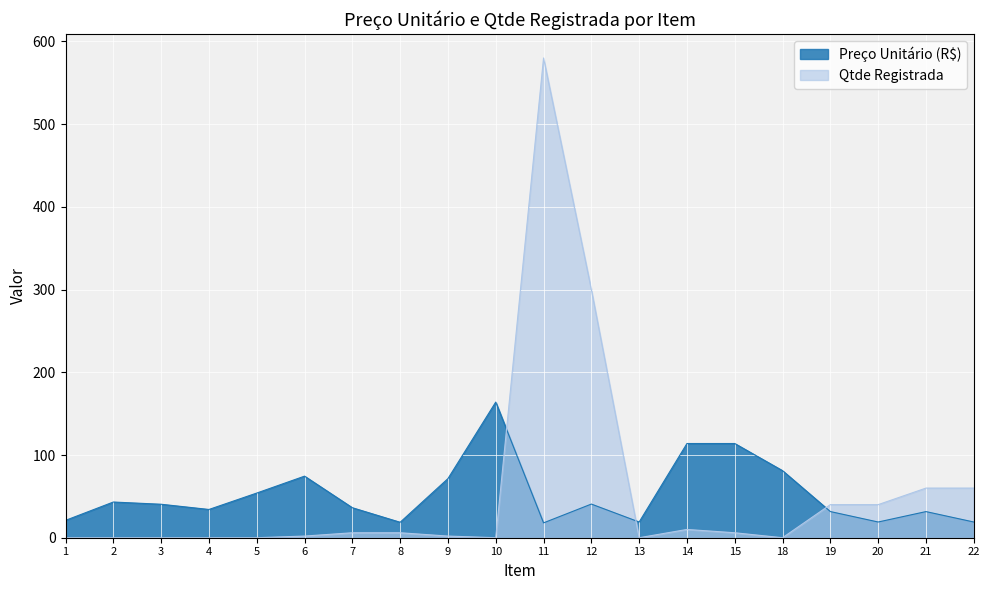

List the series in order of their peak value, highest first.

Qtde Registrada, Preço Unitário (R$)